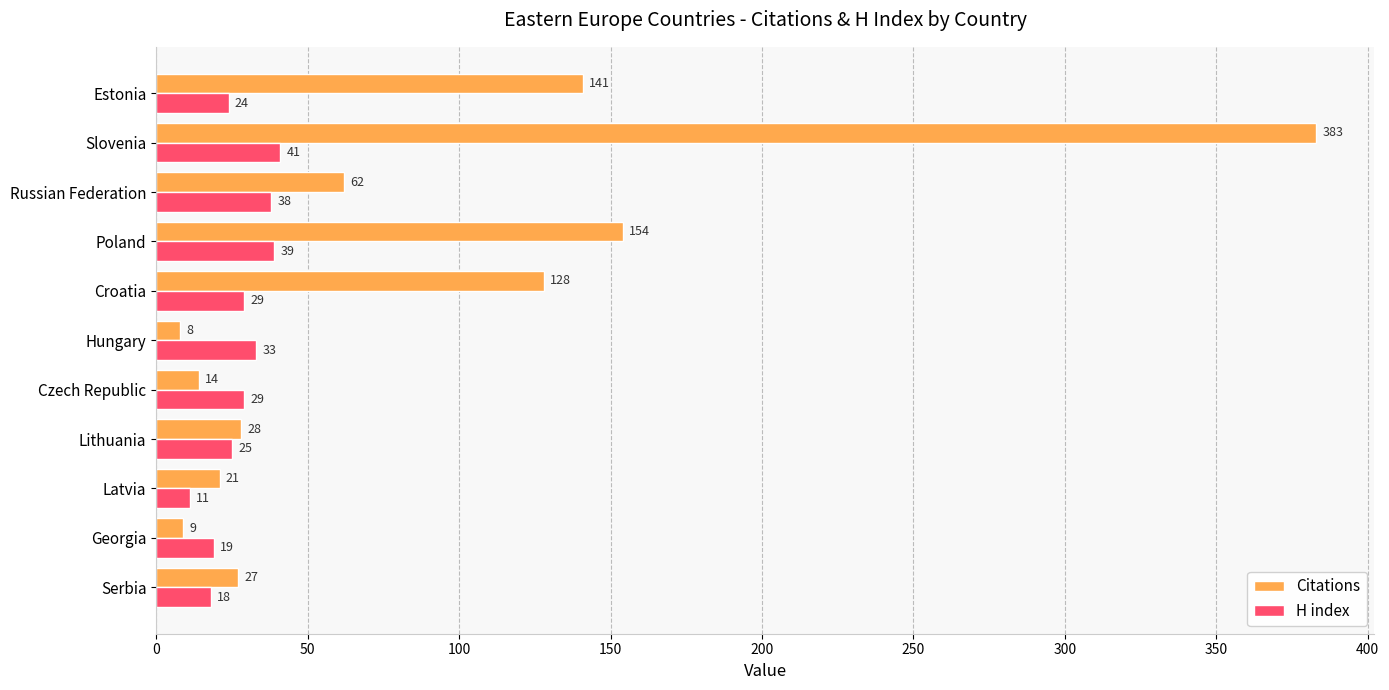

What is the spread (max minus min) of values at Croatia?

99